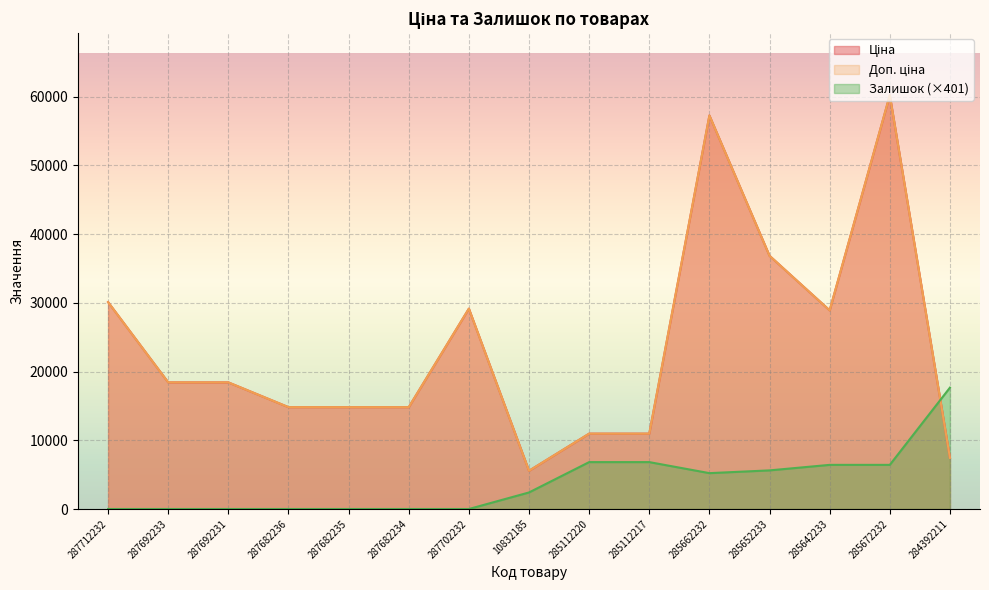

What is the sum of the Залишок values at 284392211 and 287682235?

17660.3